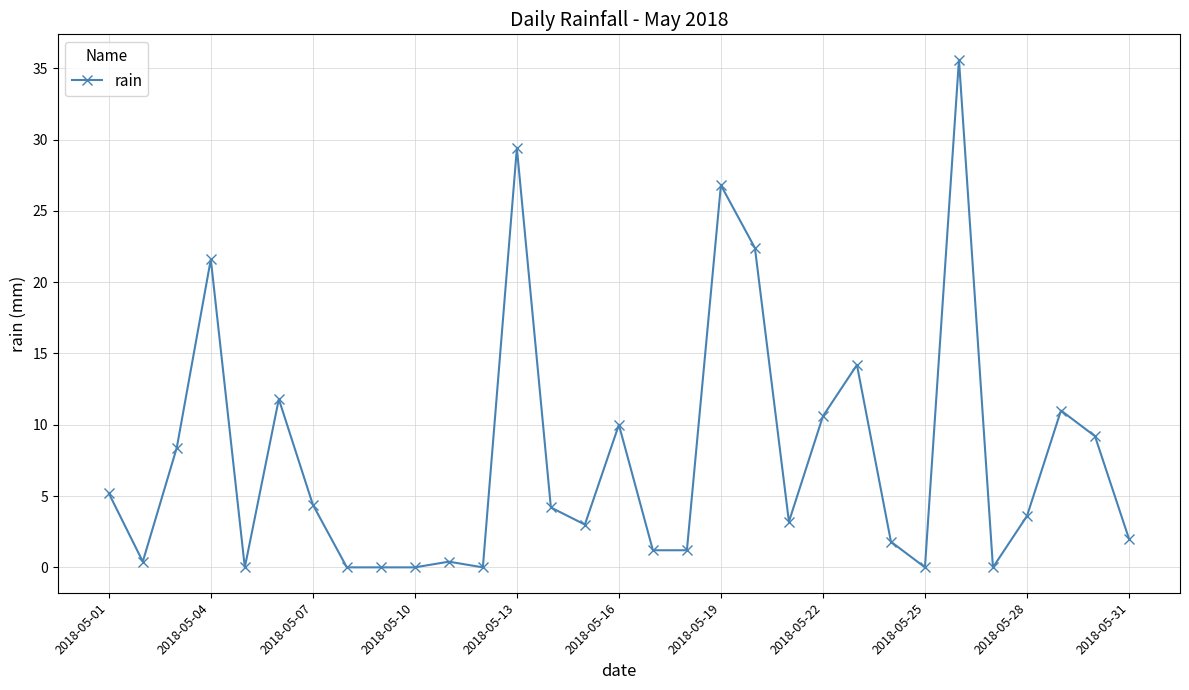

What is the difference between the maximum and second lowest values?

35.6